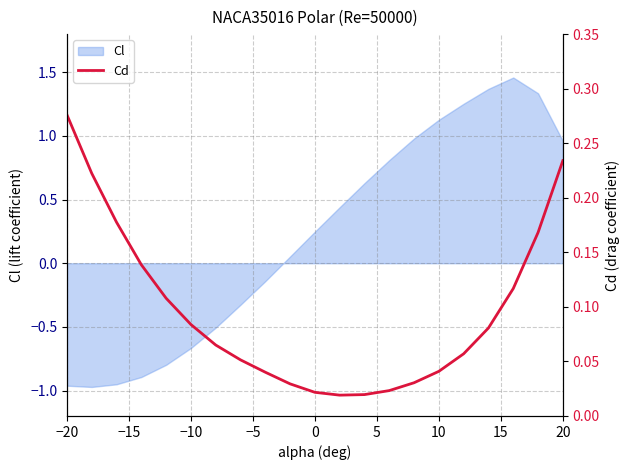

Reading left to right, what are all the values shown in this chart?

0.3	0.2	0.2	0.1	0.1	0.1	0.1	0.1	0.0	0.0	0.0	0.0	0.0	0.0	0.0	0.0	0.1	0.1	0.1	0.2	0.2